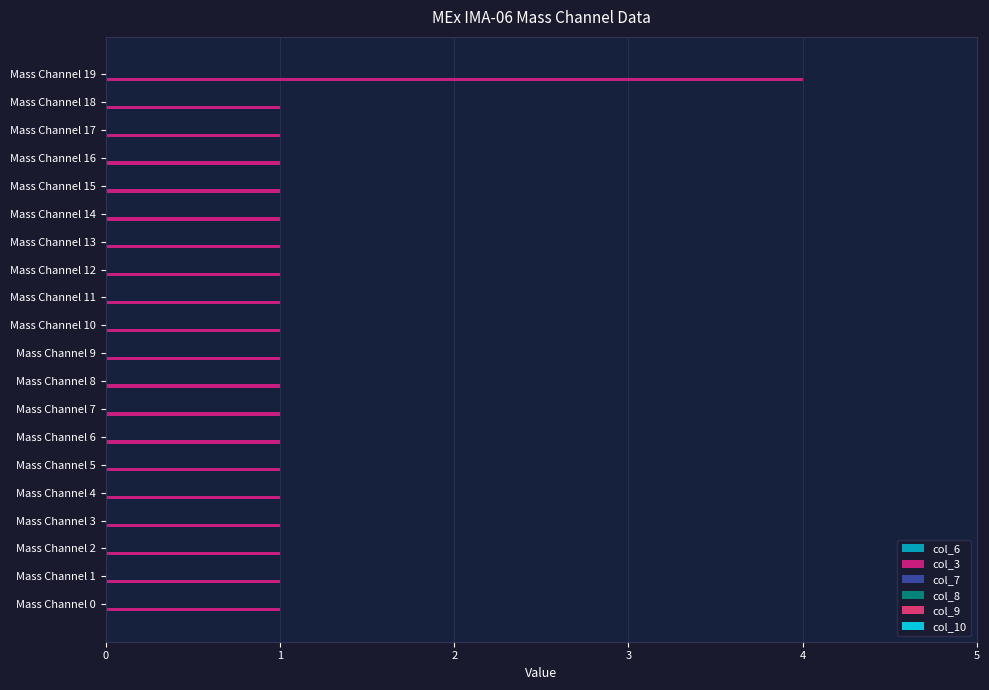

What is the change in value from Mass Channel 2 to Mass Channel 19?

+3